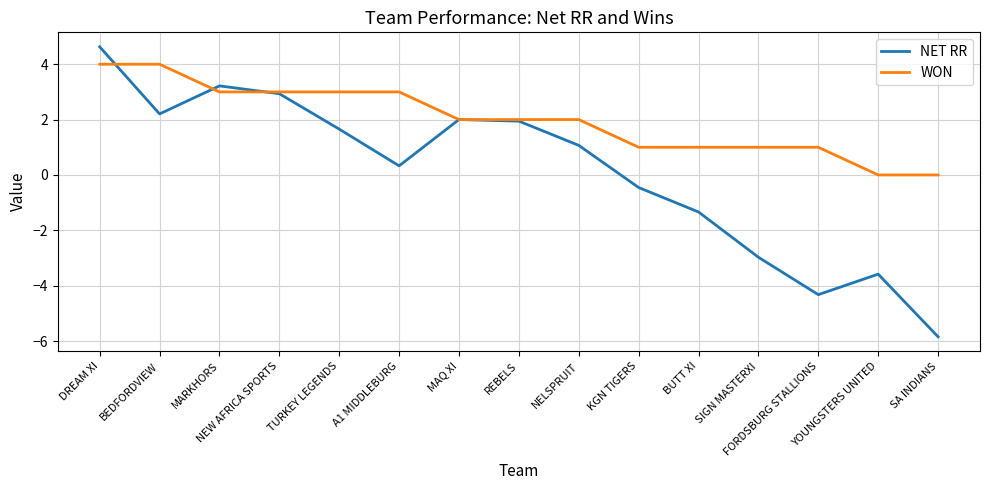

Which series has the widest spread of values?

NET RR